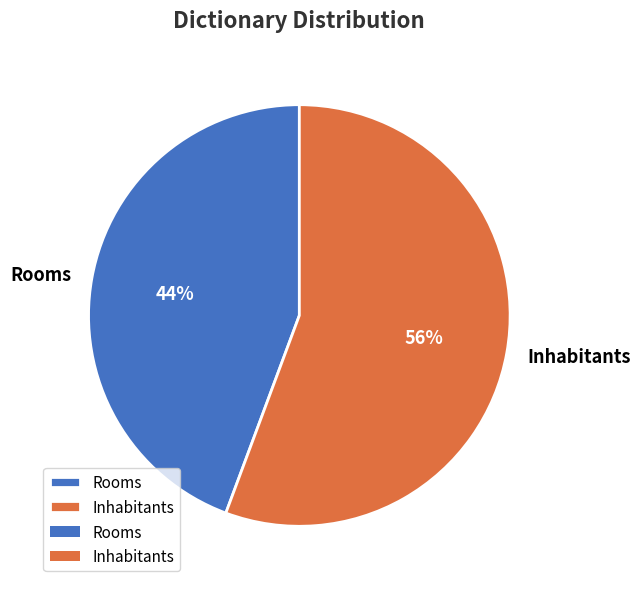

What is the ratio of the value at Inhabitants to the value at Rooms?

1.3